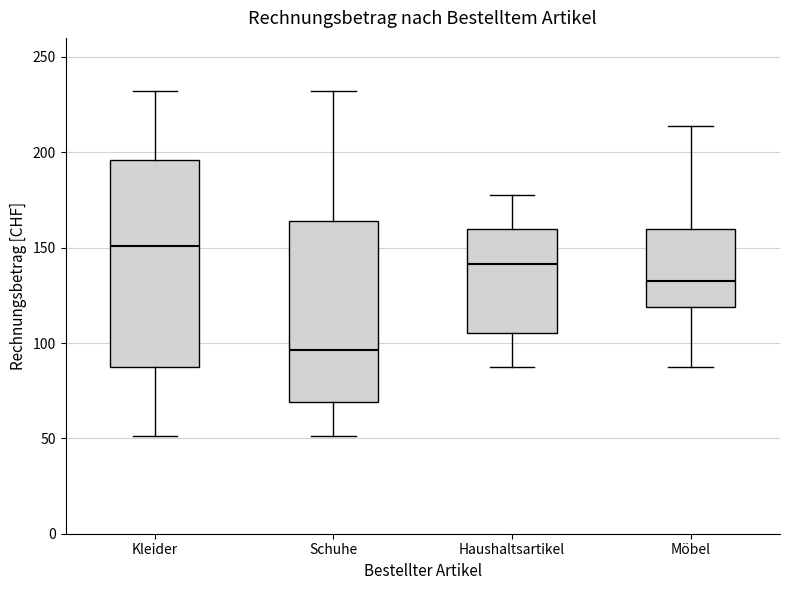

Which box has the lowest median line?

Schuhe